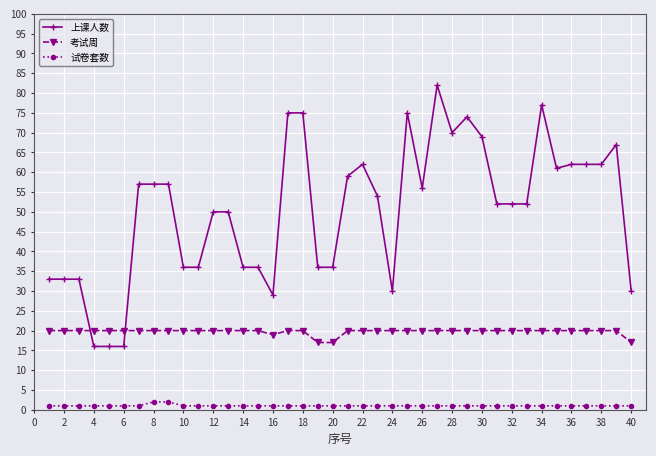

True or false: 上课人数 and 试卷套数 intersect in this chart.

False